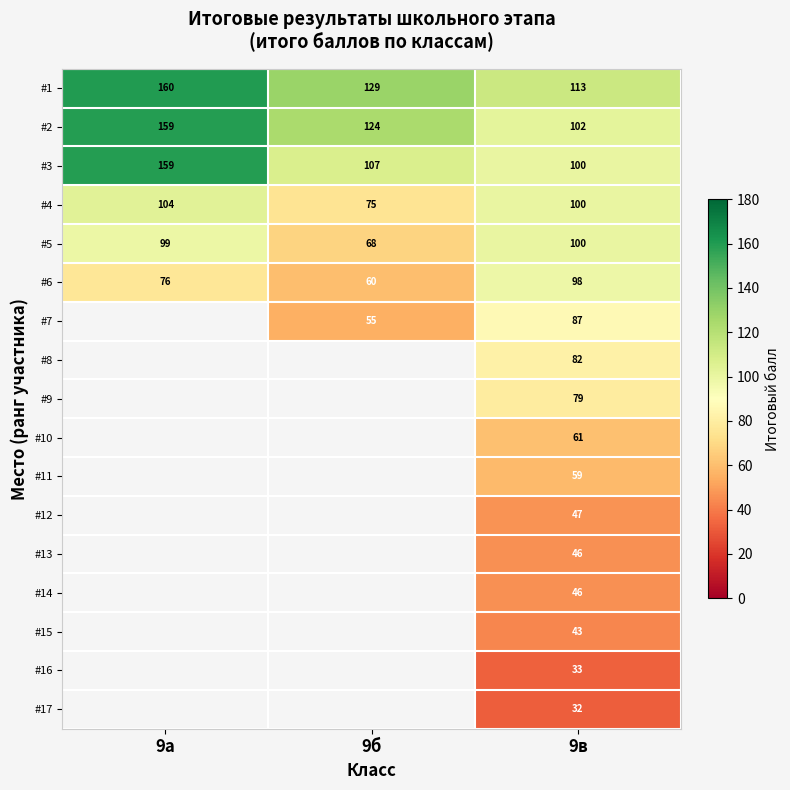

How many data points does each series have?

3